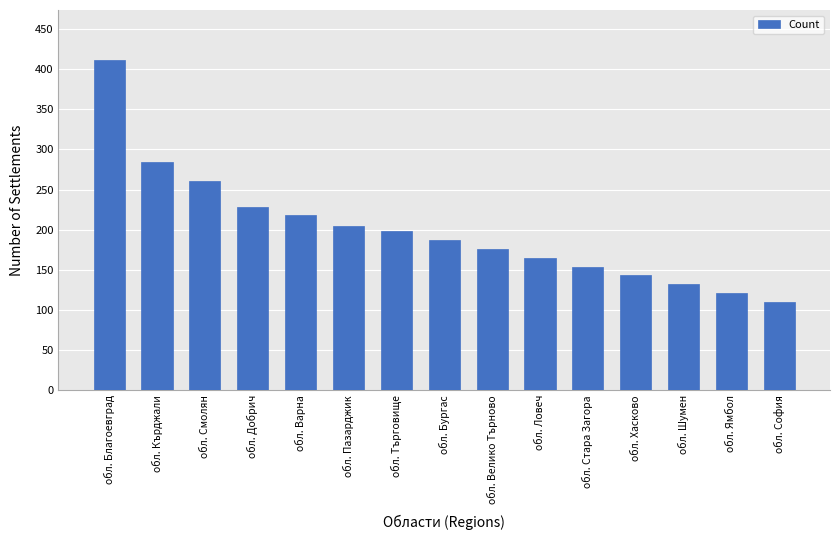

What is the average value?

200